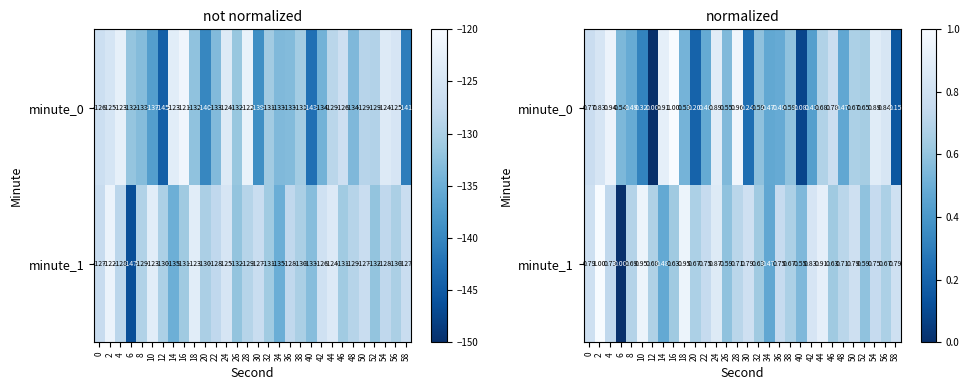

What is the highest value of the minute_1 series?

1.0